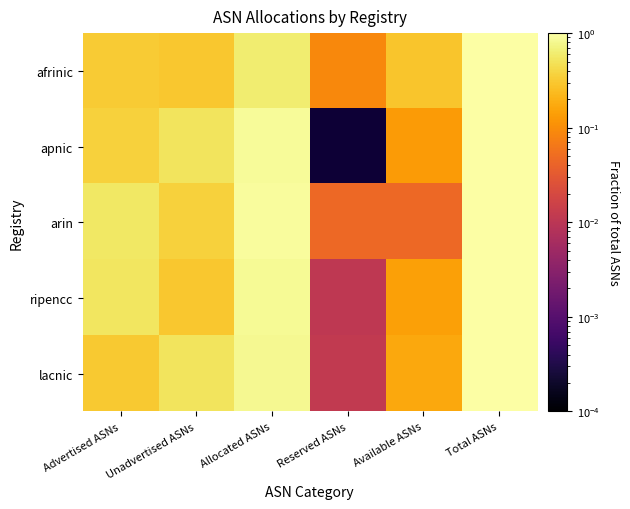

What is the difference between the ripencc values at Allocated ASNs and Available ASNs?

0.7